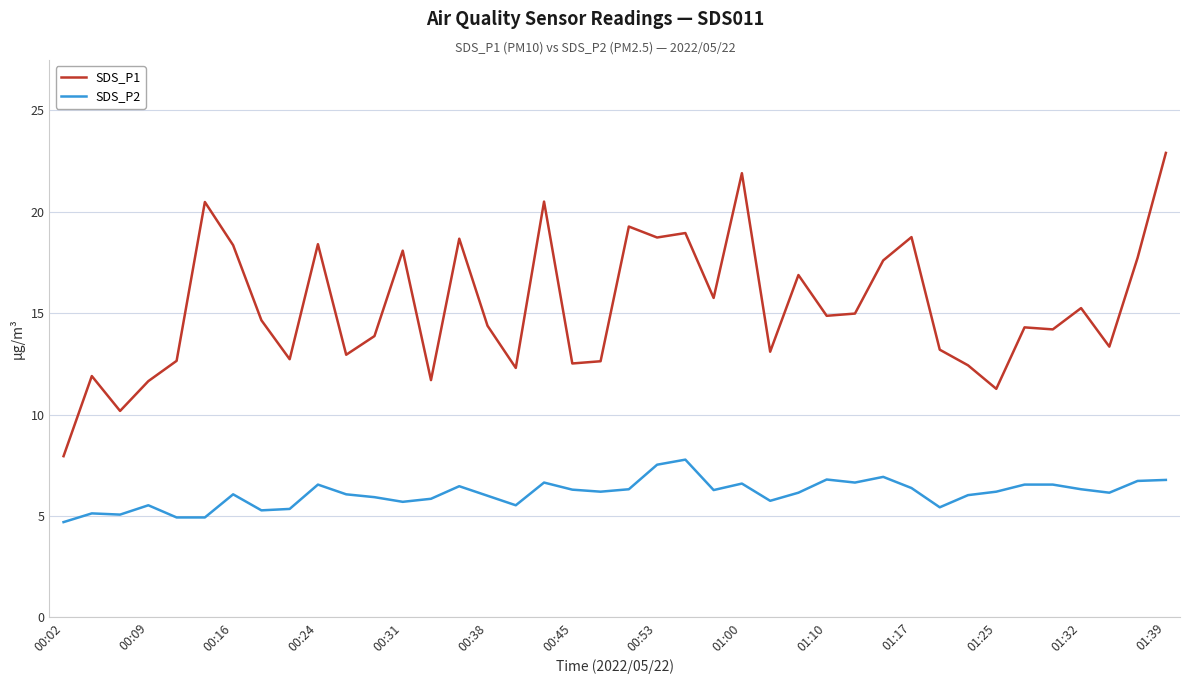

Count the number of categories in the chart.

40